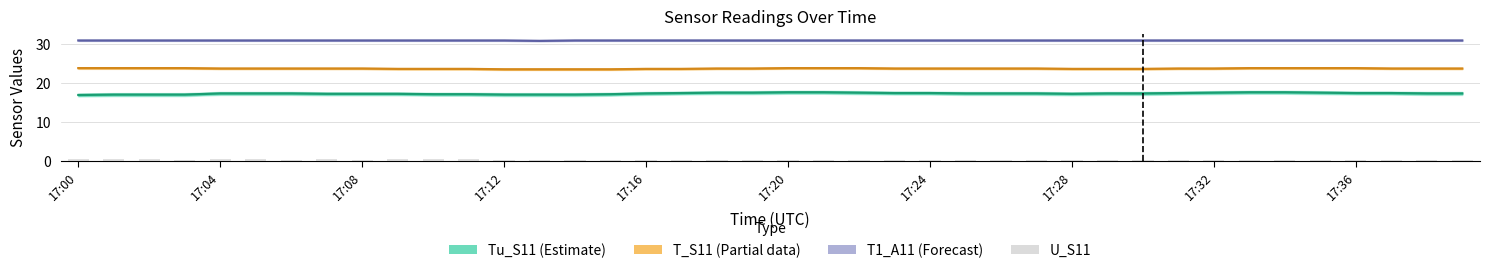

What is the average value of the Tu_S11 (Estimate) series?

17.3